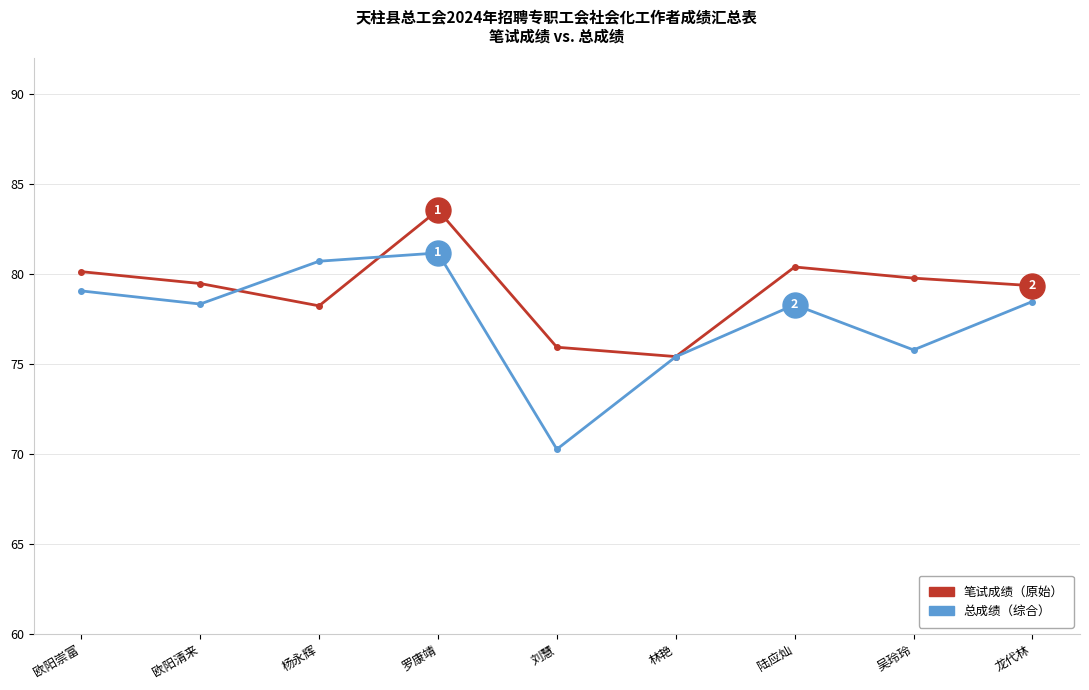

At which category is the sum across all series the highest?

罗康靖